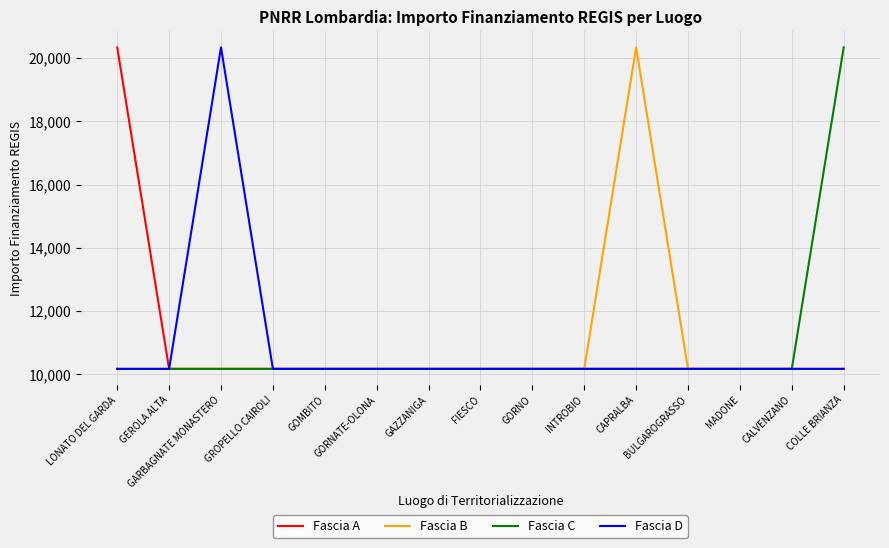

The value of Fascia A at GORNO is 10172. True or false?

True